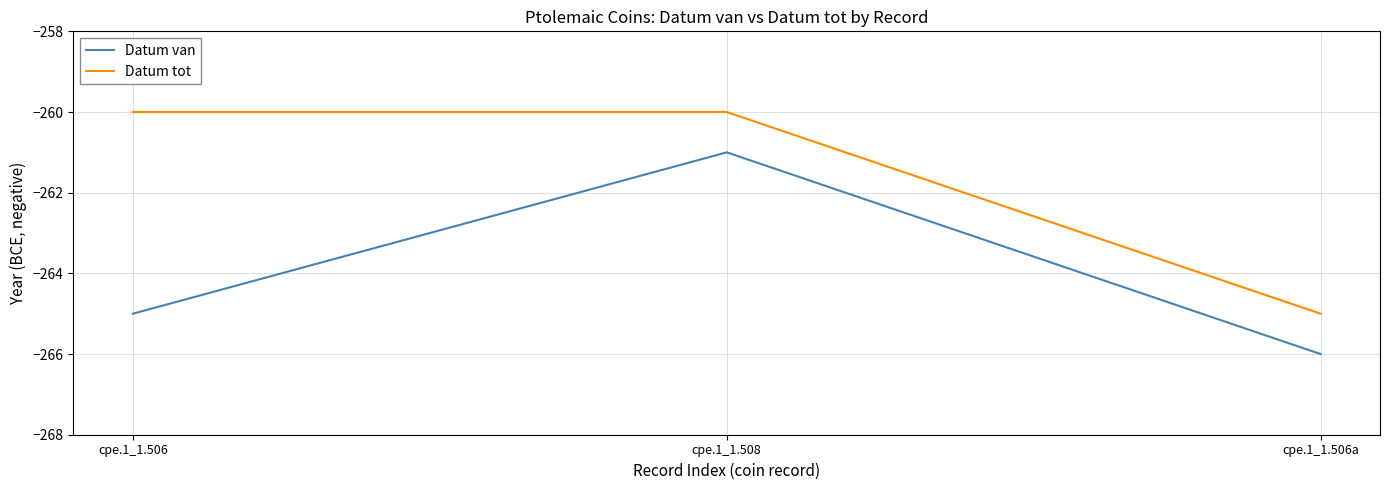

True or false: Datum tot has a value of -475 at cpe.1_1.506a.

False